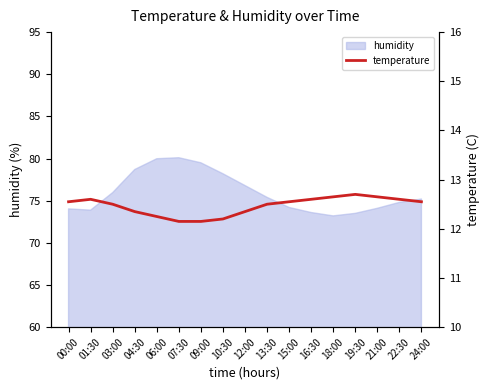

At which category does the data reach its first local peak?

01:30